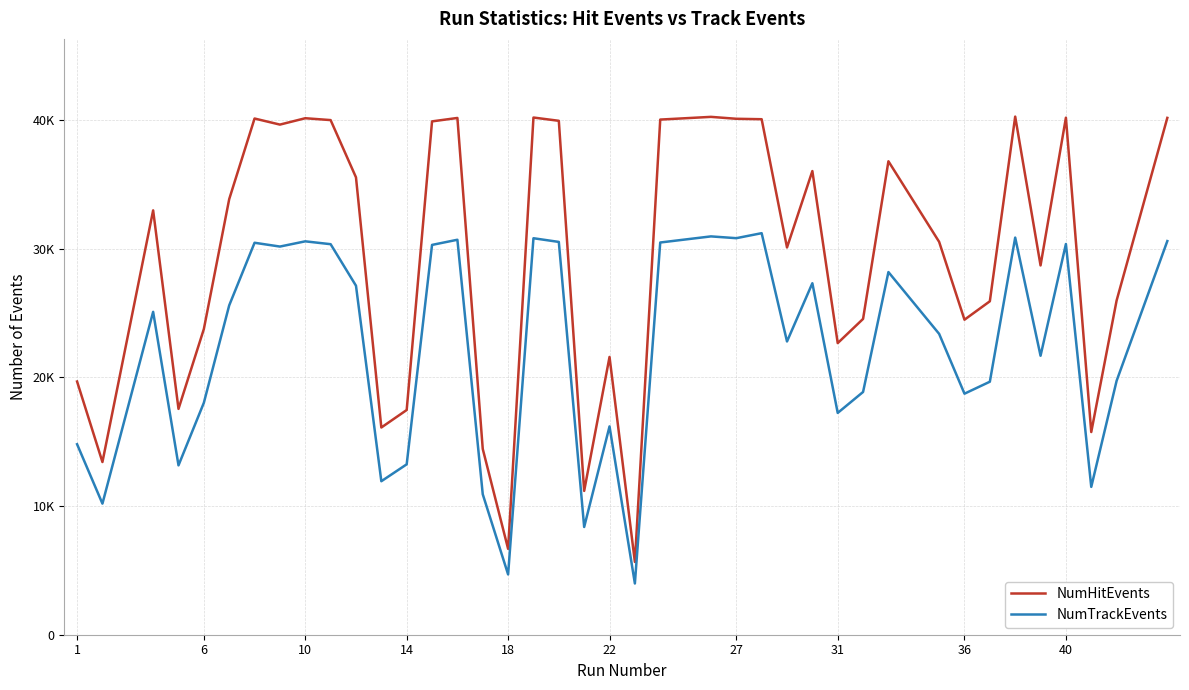

What are all the series names shown in the legend?

NumHitEvents, NumTrackEvents